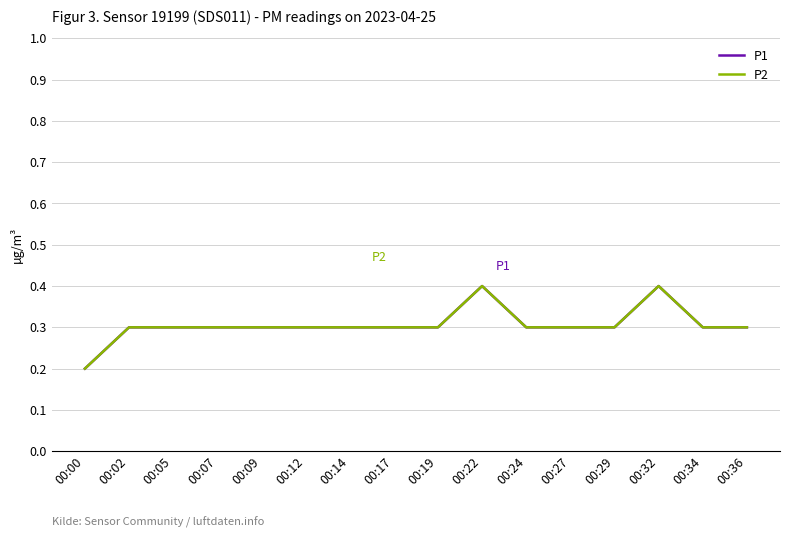

Does the chart display data point markers on the line(s)?

No